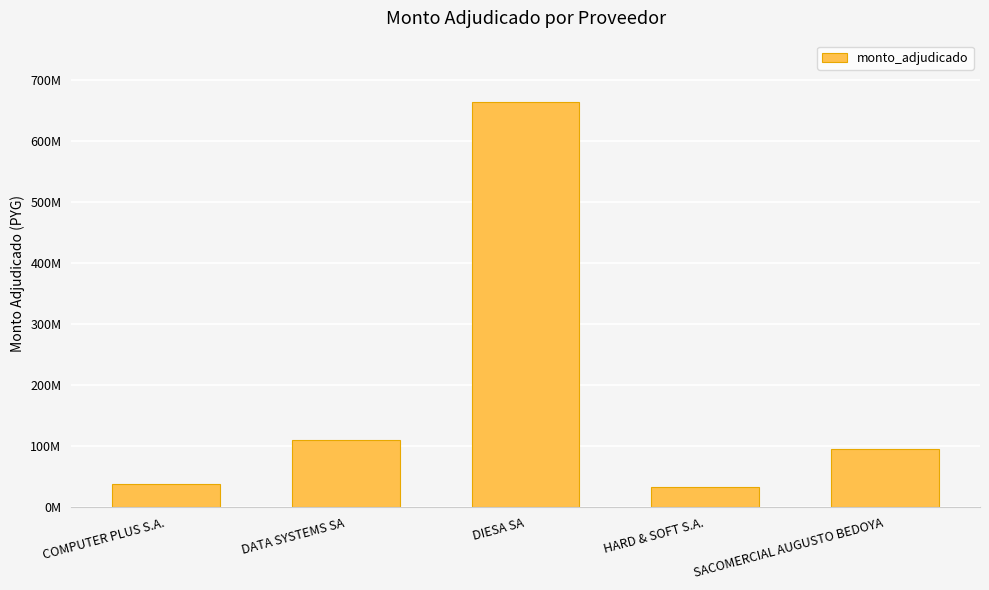

What is the greatest value displayed?

664030000